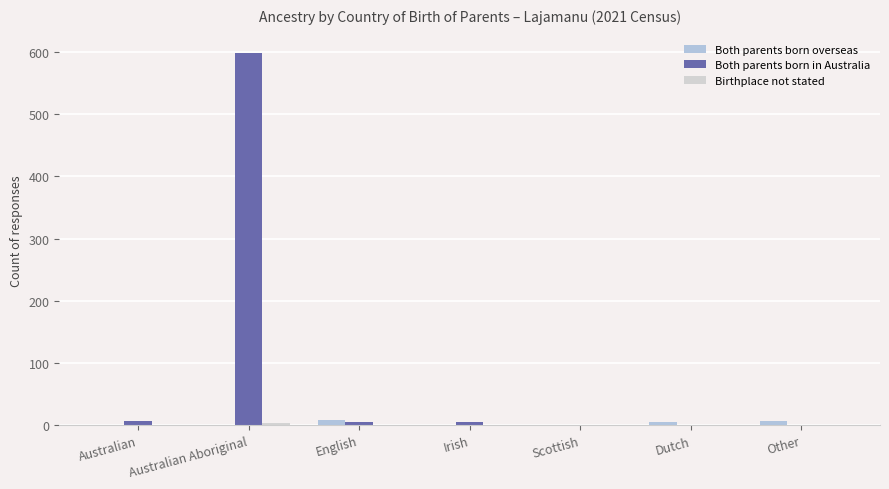

How many groups of bars are there?

7